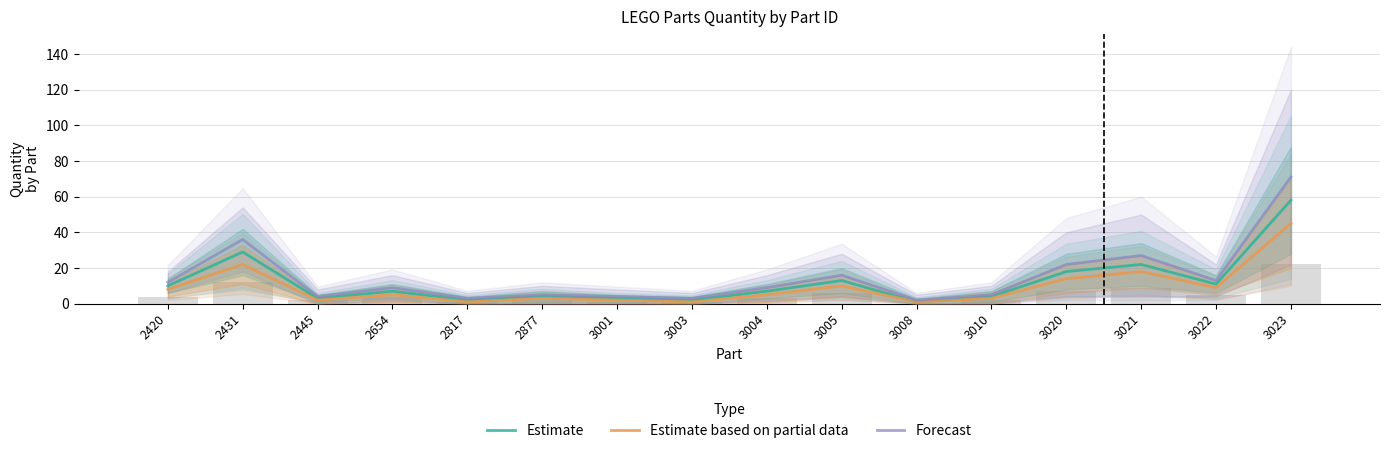

Between 3020 and 2431, which is larger?

2431